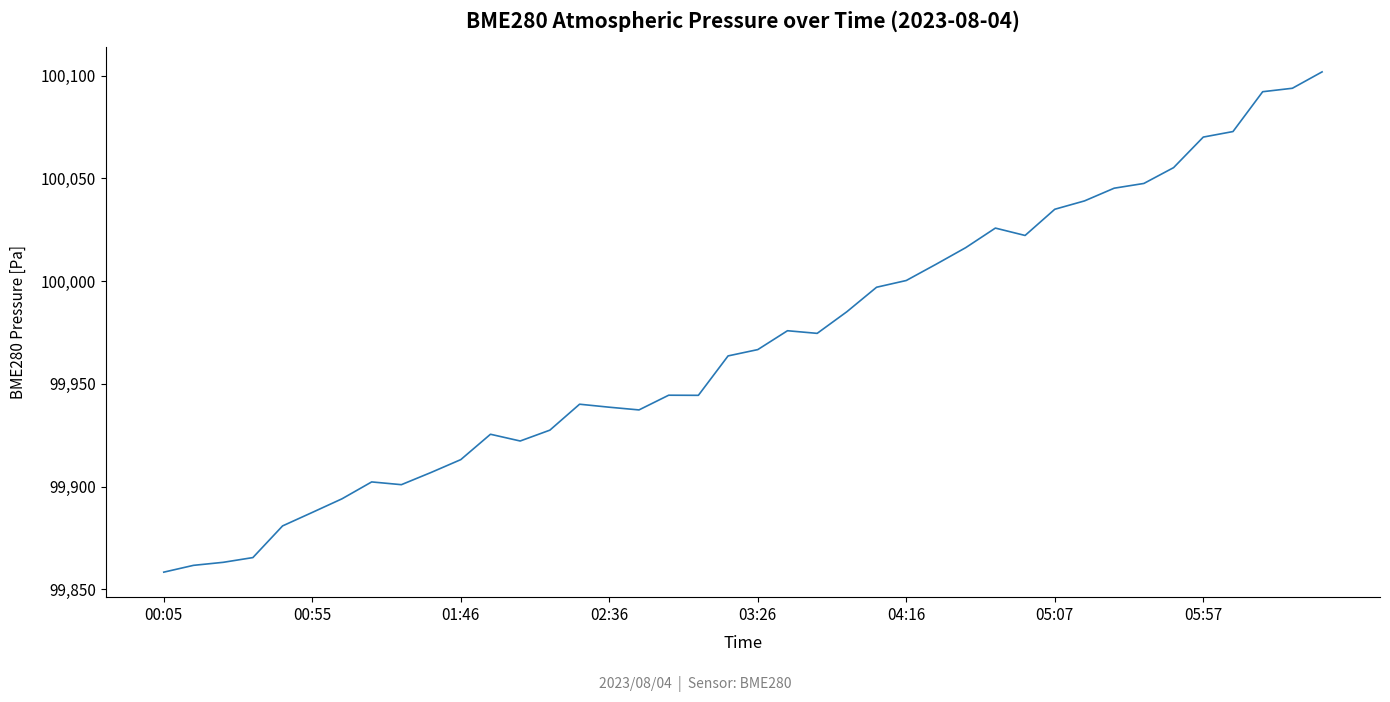

What is the smallest value displayed?

99858.4